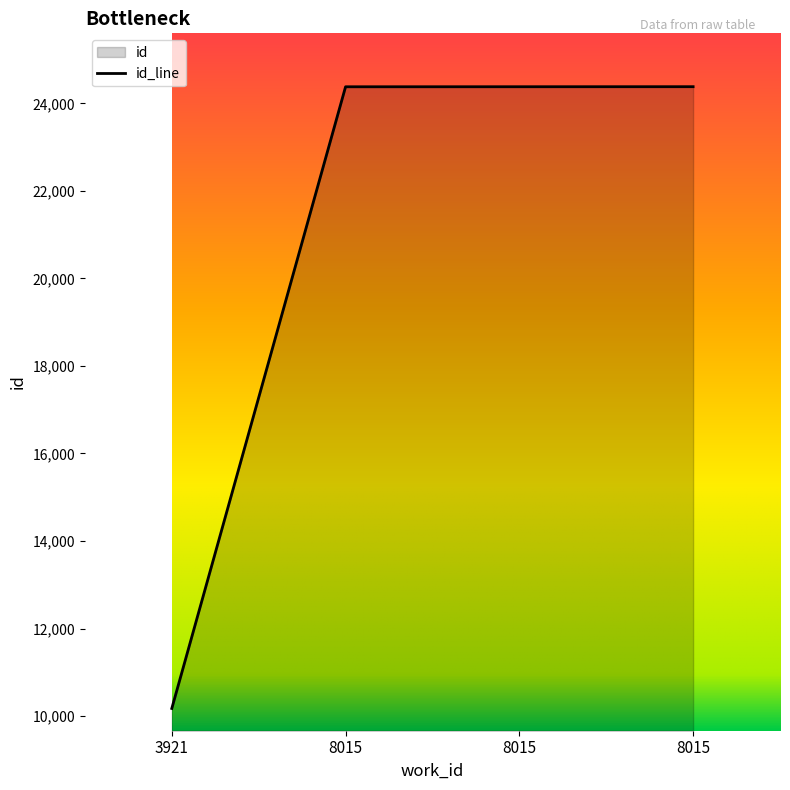

Reading left to right, what are all the values shown in this chart?

3921=10175	8015=24378	8015=24379	8015=24380